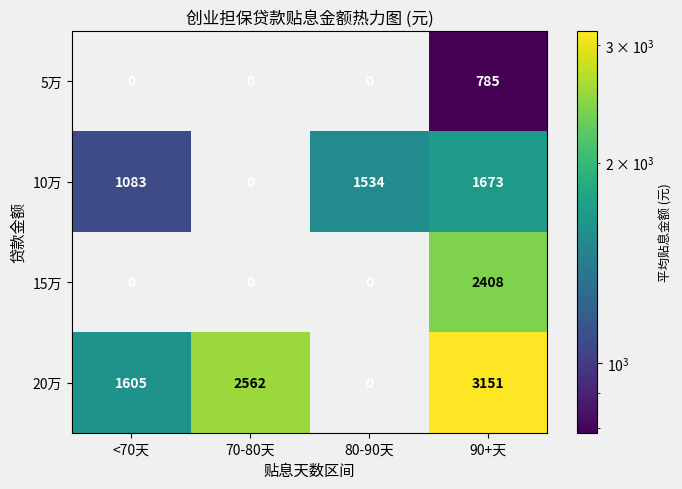

What is the difference between the second highest and second lowest values in the 10万 series?

451